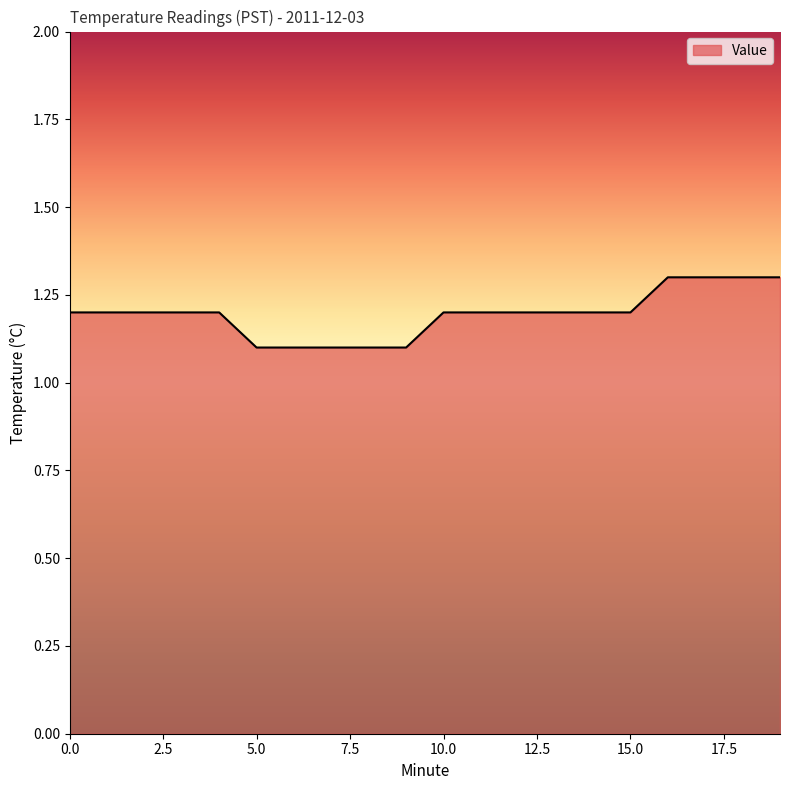

What is the minimum value shown in the chart?

1.1